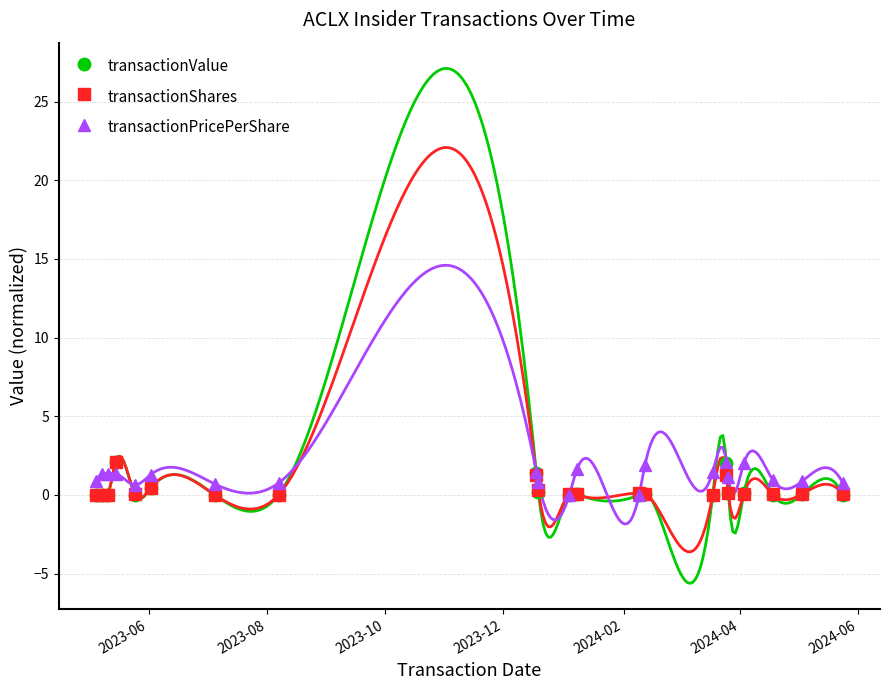

How many values in transactionValue are above zero?

19